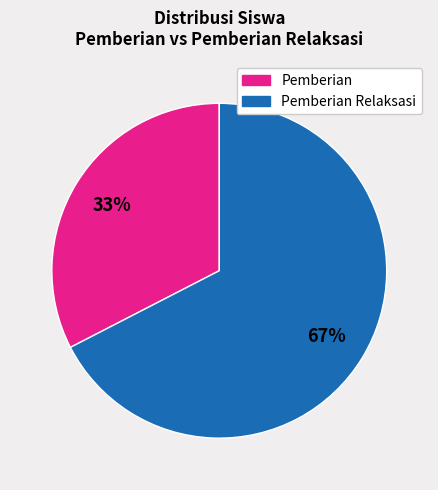

How many segments does this pie chart have?

2